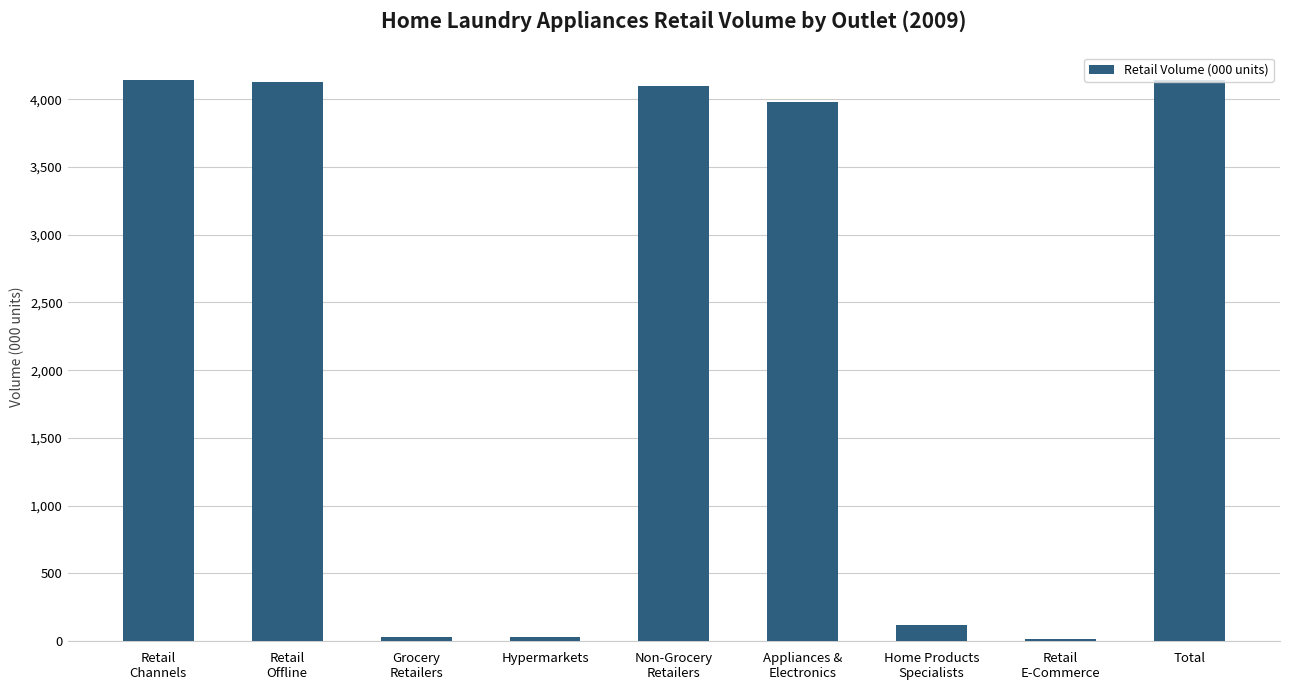

At which label is the value closest to 2075?

Appliances &
Electronics